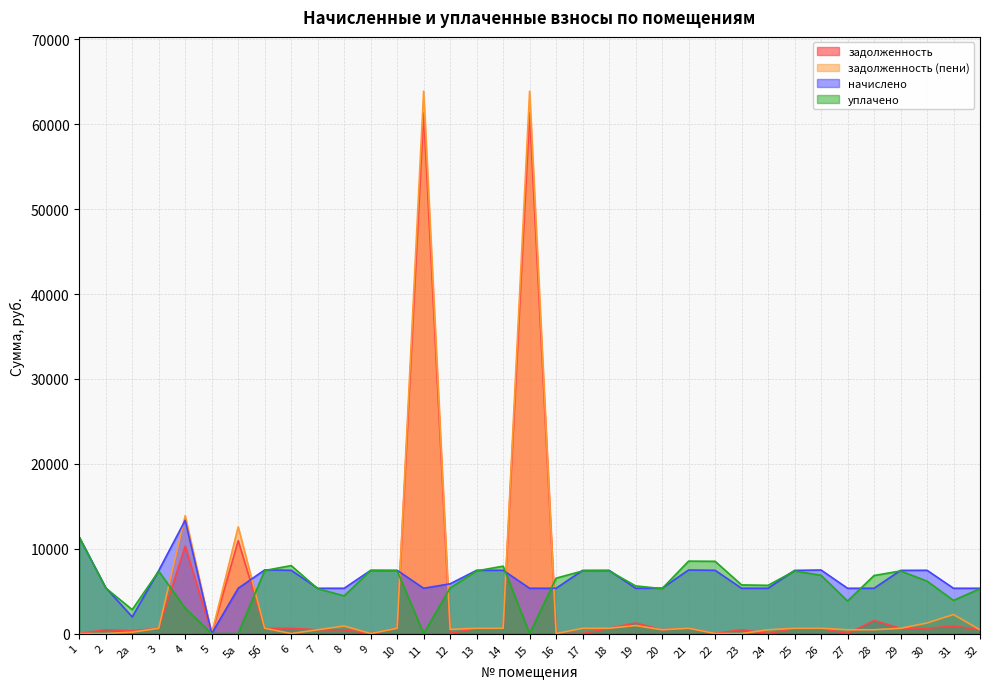

After their last crossing, which series has the higher values: задолженность or начислено?

начислено